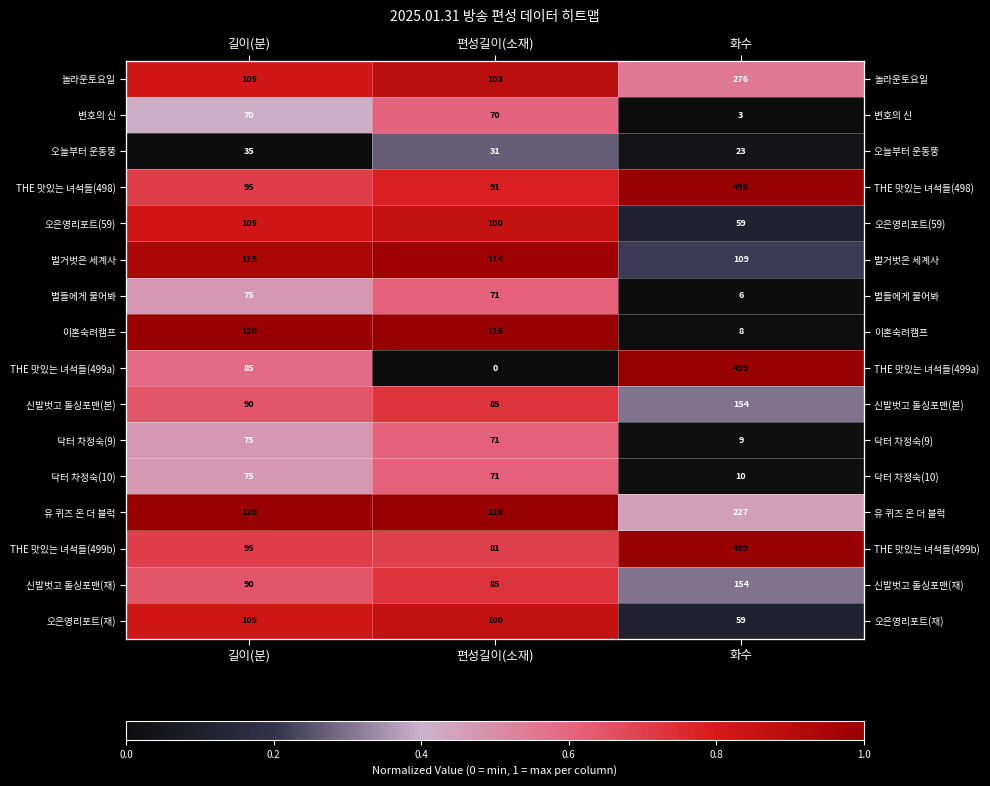

The value of 닥터 차정숙(10) at 길이(분) is 0.5. True or false?

True